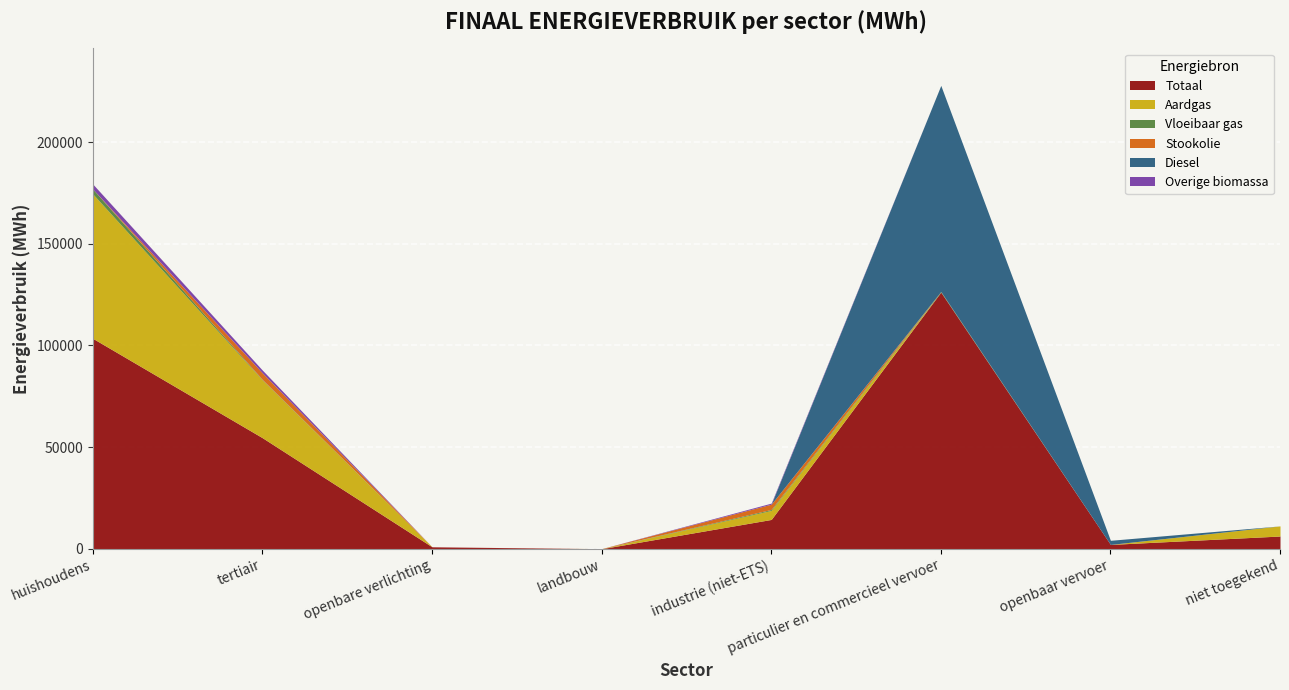

What is the average value of the Overige biomassa series?

547.5